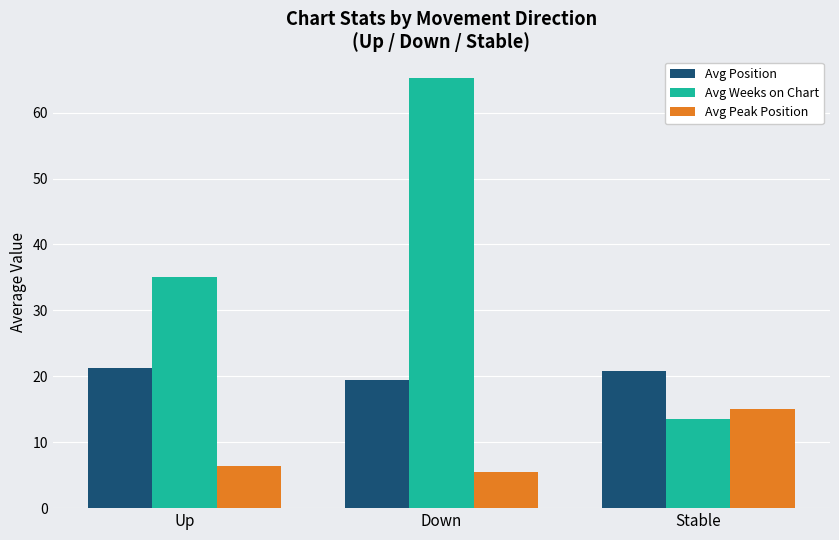

Is it true that Avg Peak Position equals 1.8 at Up?

False